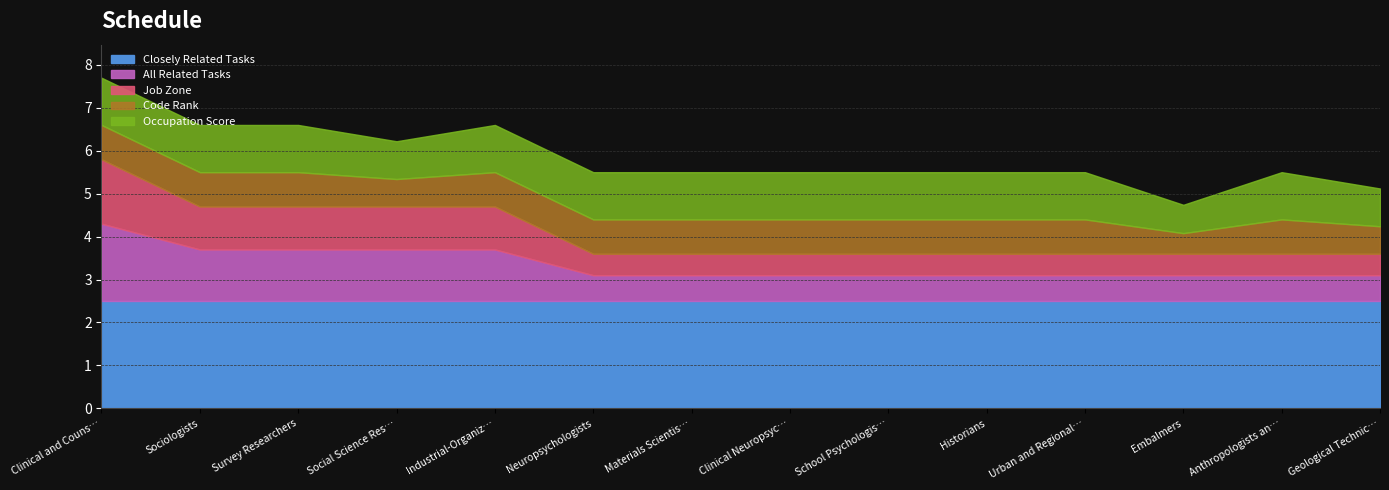

At which category is the sum across all series the highest?

Anthropologists and Archeologists